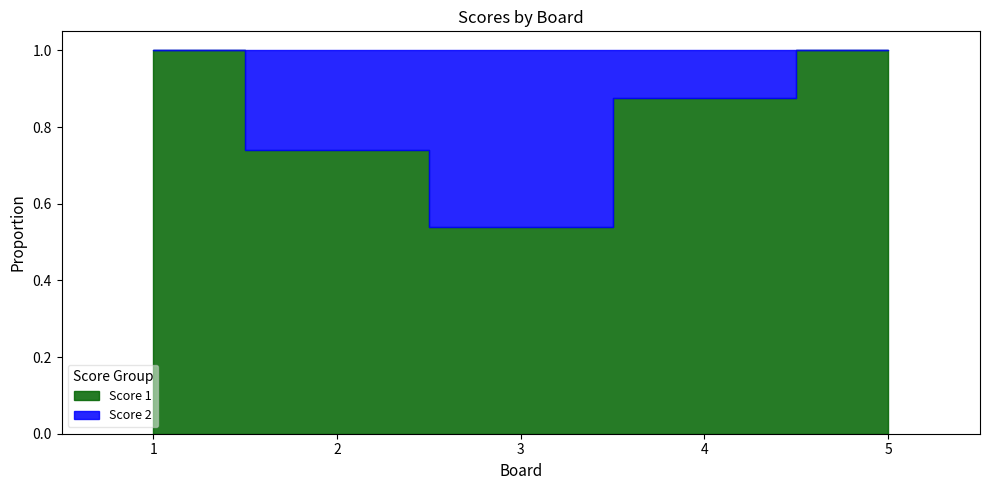

Reading left to right, list all the values displayed in this chart.

Score 1: 1=25	2=17	3=14	4=7	5=25
Score 2: 1=0	2=6	3=12	4=1	5=0